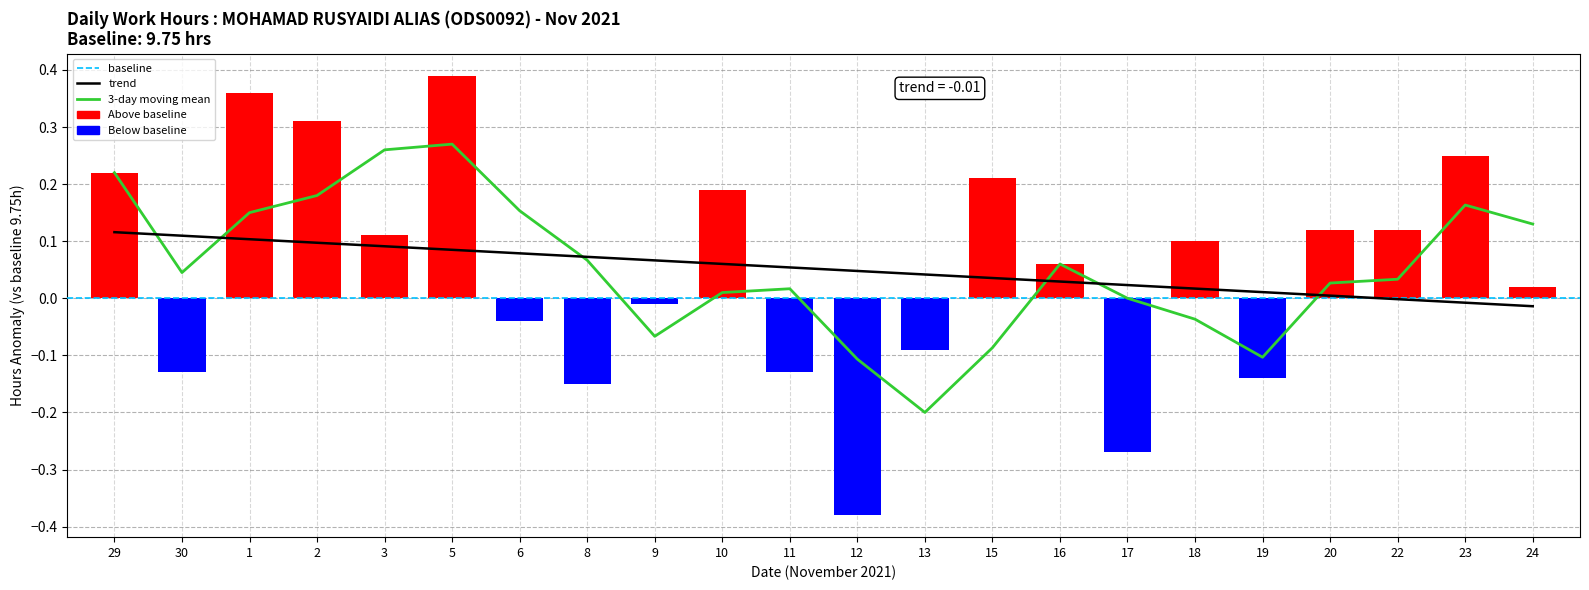

True or false: the data shows 0.1 at 2.

False